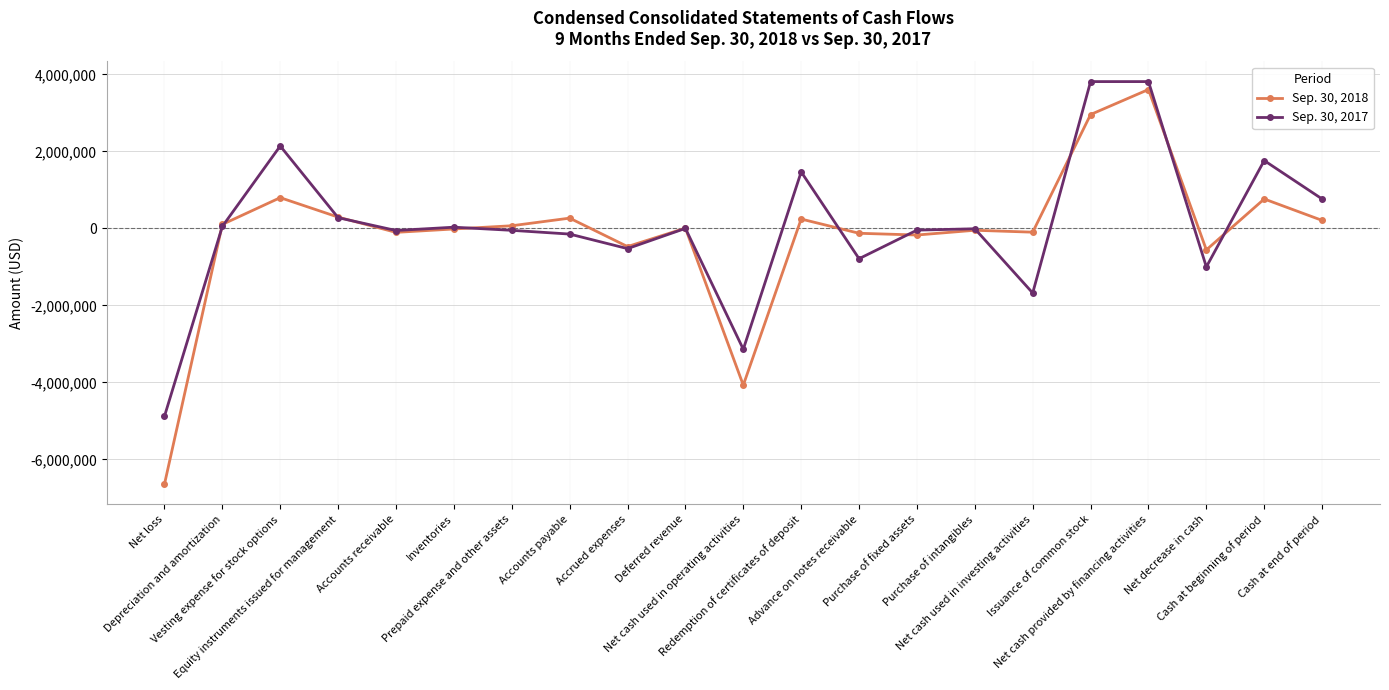

True or false: Sep. 30, 2018 has more than 0 interior local peaks.

True